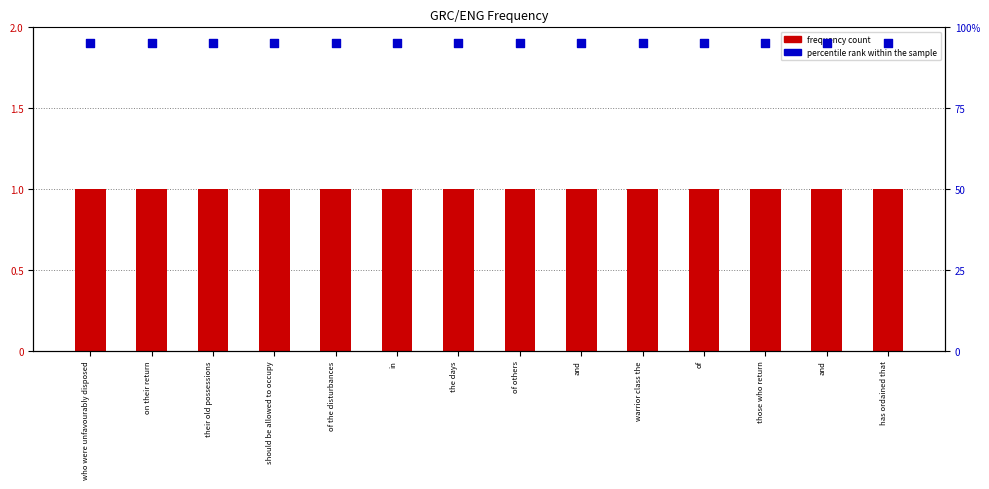

At how many categories does at least one series exceed 1?

14